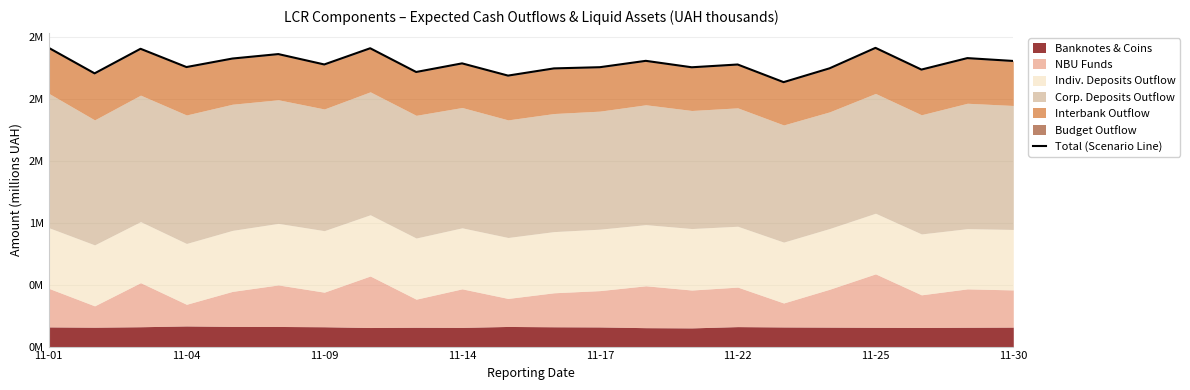

At which category does the chart reach its peak across all series?

11-01